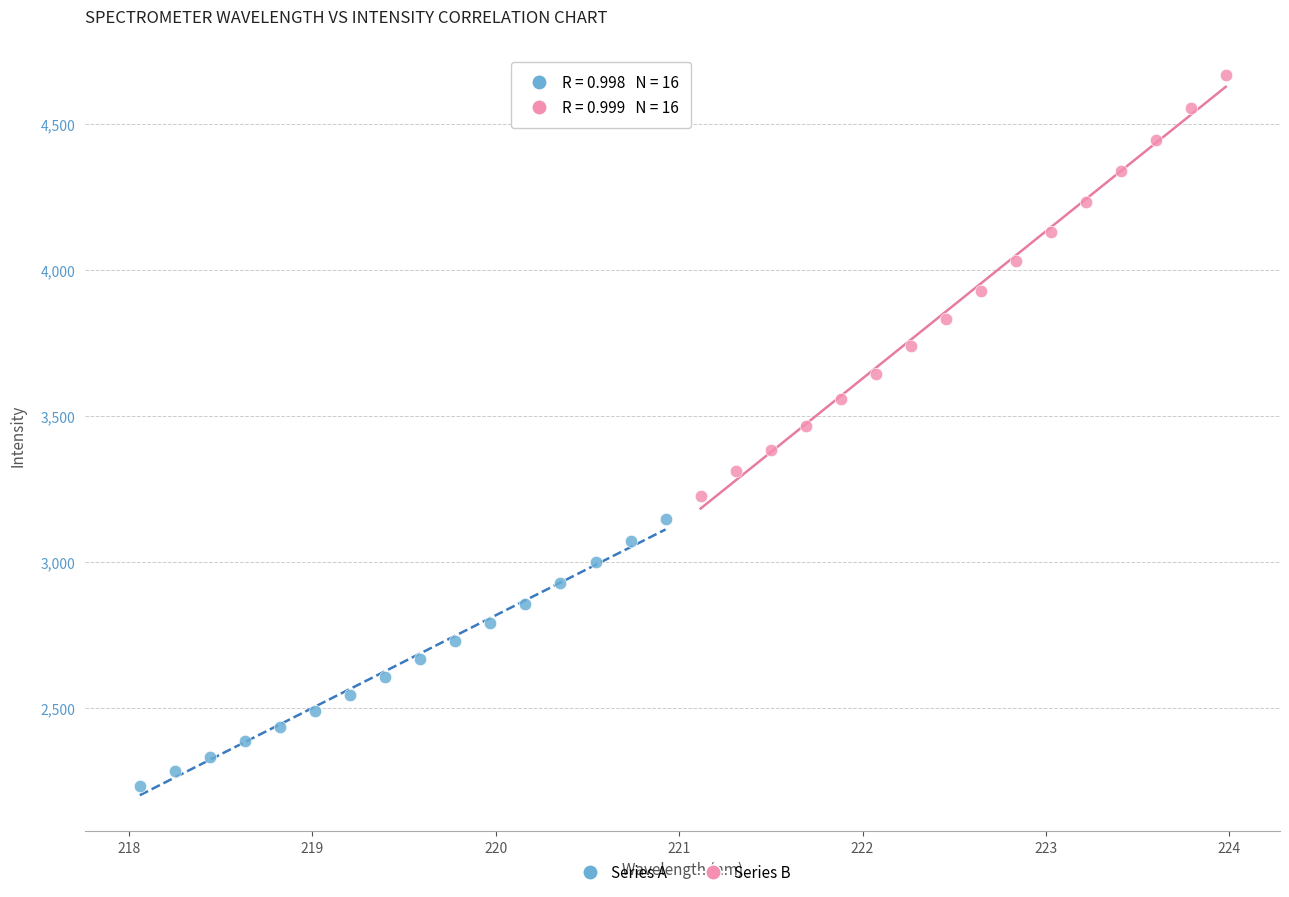

Which series has the largest Y range (max minus min)?

Series B